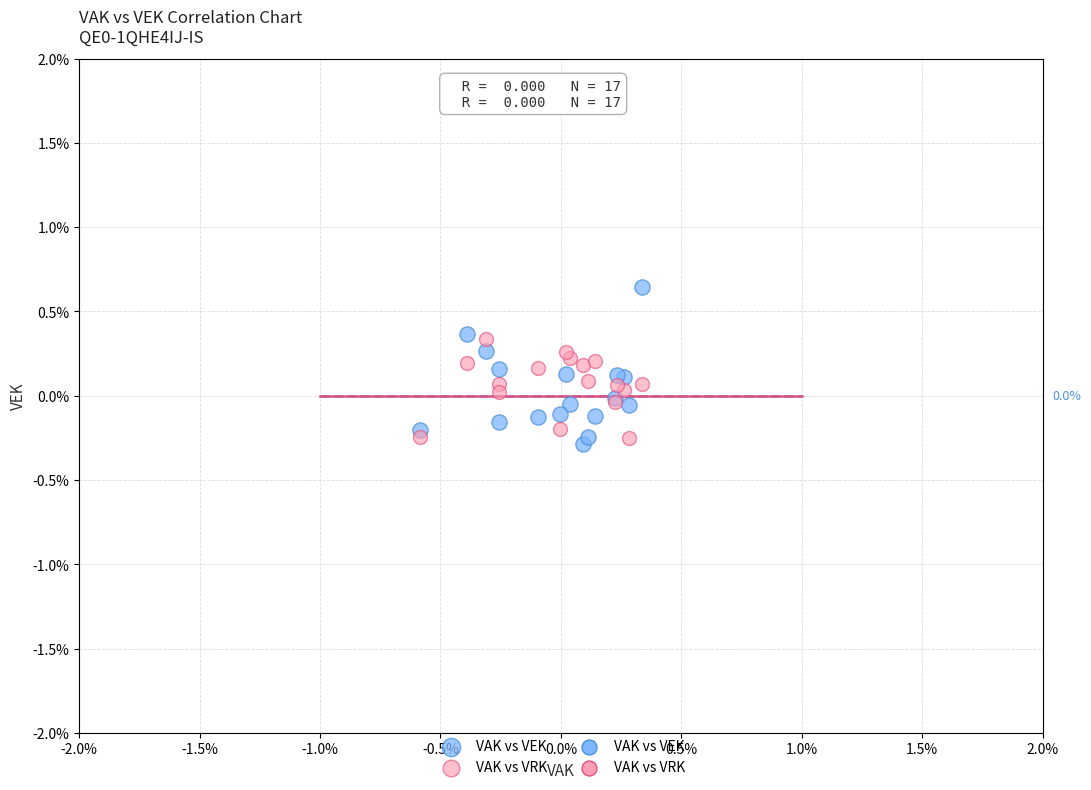

Which series has the widest spread of Y values?

VAK vs VEK